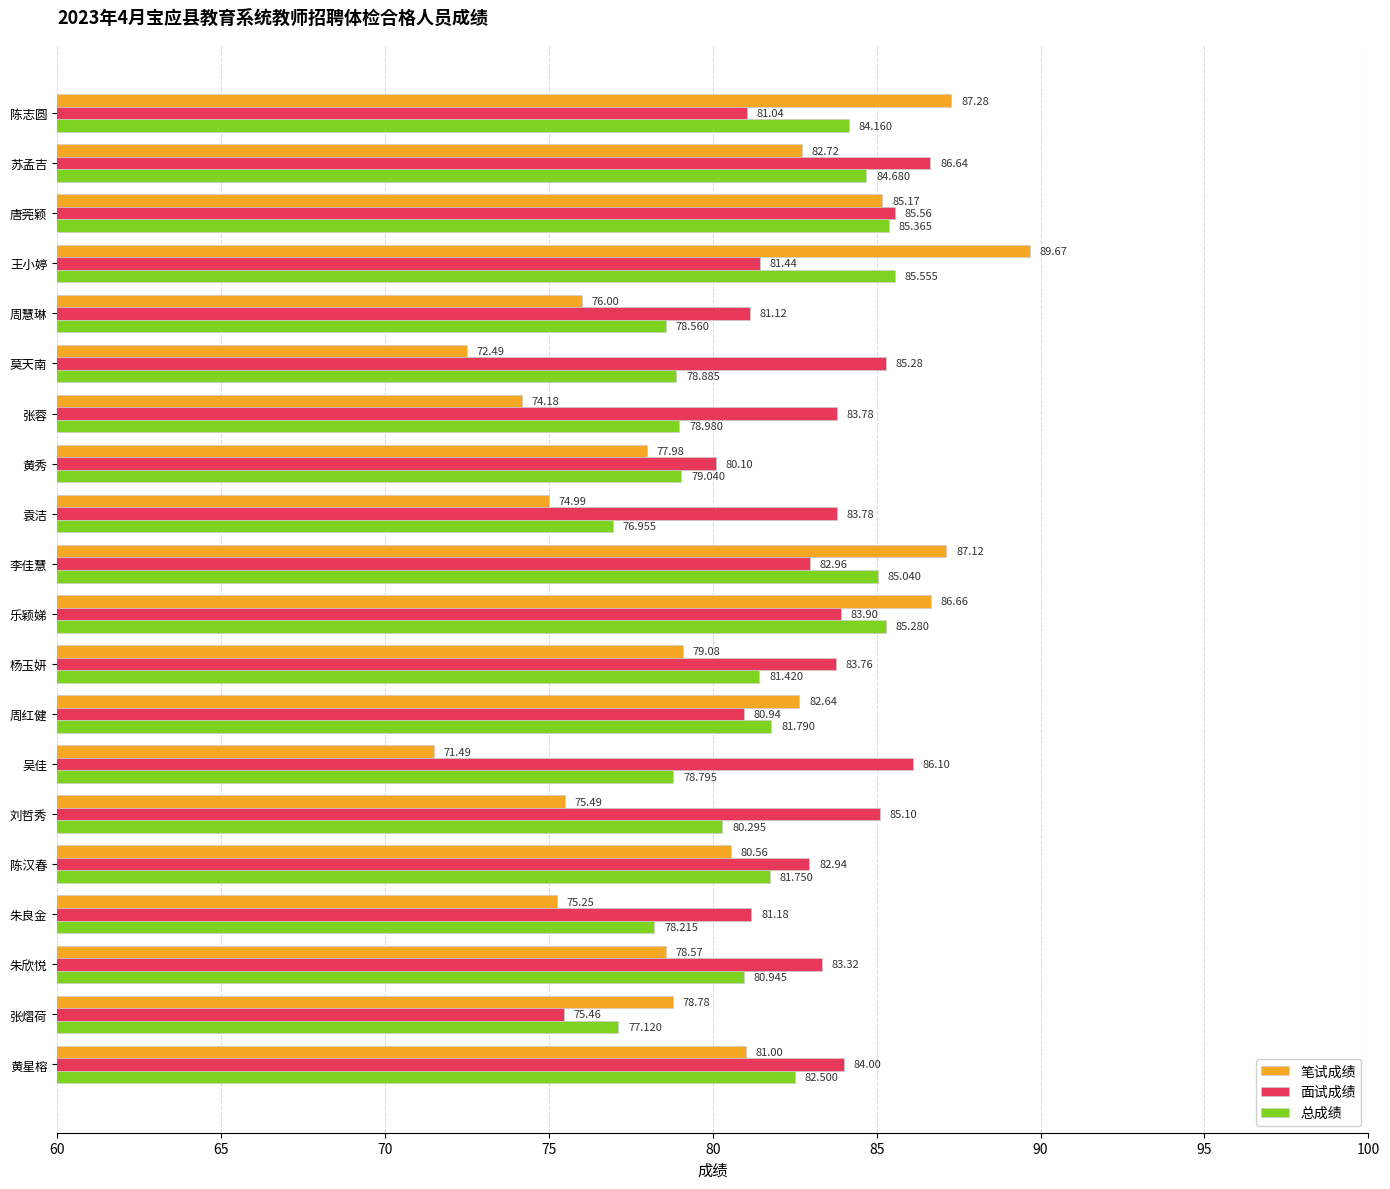

Which series has the largest total across all categories?

面试成绩